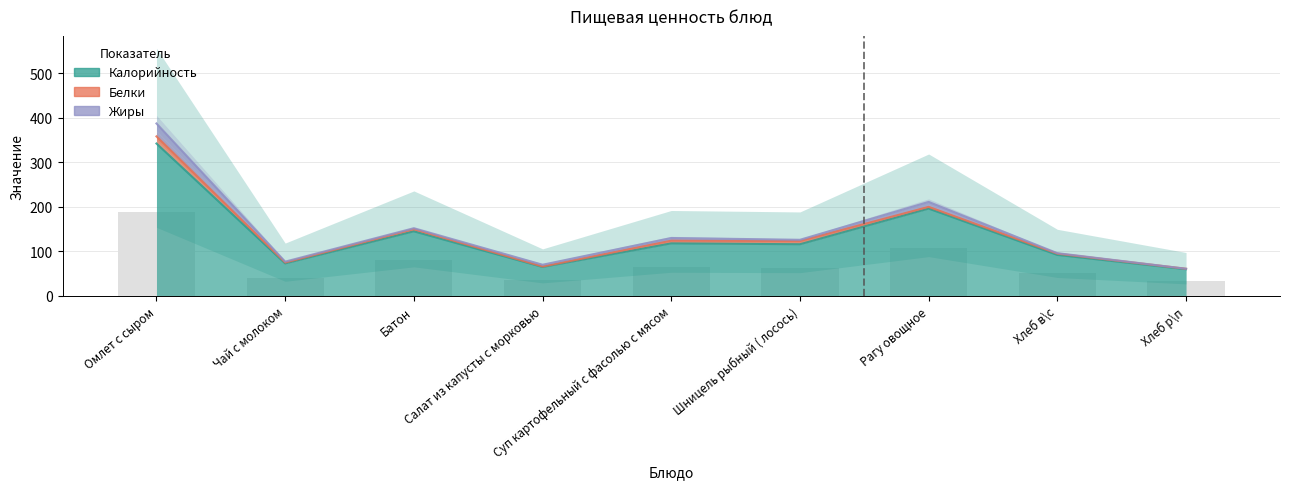

At which category does the chart reach its peak across all series?

Омлет с сыром